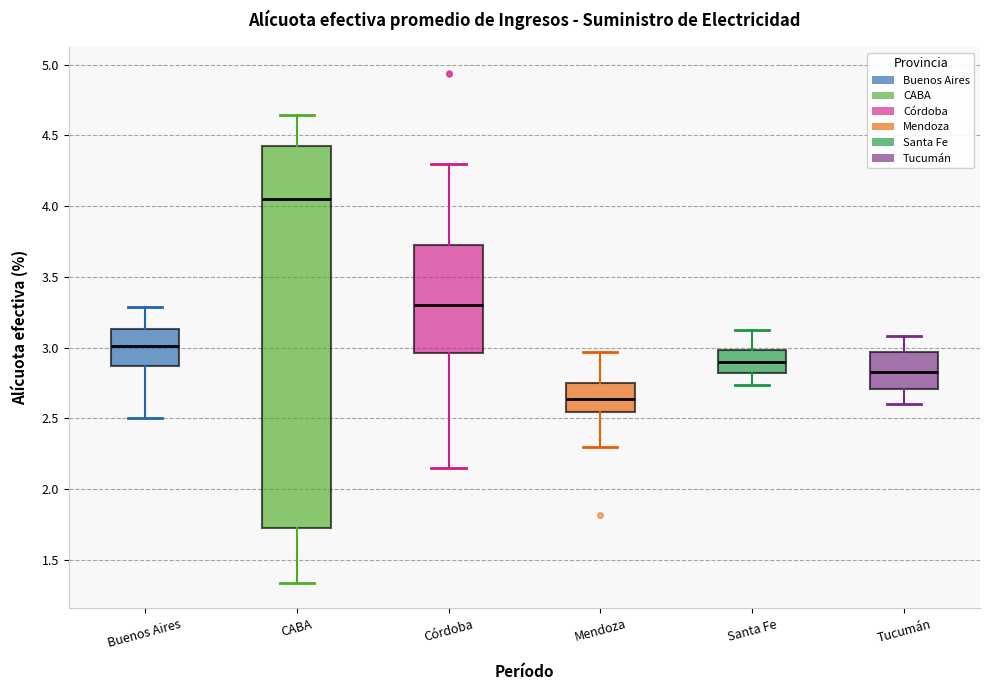

Reading left to right, read every box against the y-axis: the position of its median line, the range the box covers, and the ends of its whiskers. The values are not printed on the chart, so give them approximately, as read against the axis.

Buenos Aires: median 3.00, box 2.85 to 3.15, whiskers 2.50 to 3.30
CABA: median 4.05, box 1.75 to 4.40, whiskers 1.35 to 4.65
Córdoba: median 3.30, box 2.95 to 3.70, whiskers 2.15 to 4.30
Mendoza: median 2.65, box 2.55 to 2.75, whiskers 2.30 to 2.95
Santa Fe: median 2.90, box 2.80 to 3.00, whiskers 2.75 to 3.10
Tucumán: median 2.80, box 2.70 to 2.95, whiskers 2.60 to 3.10